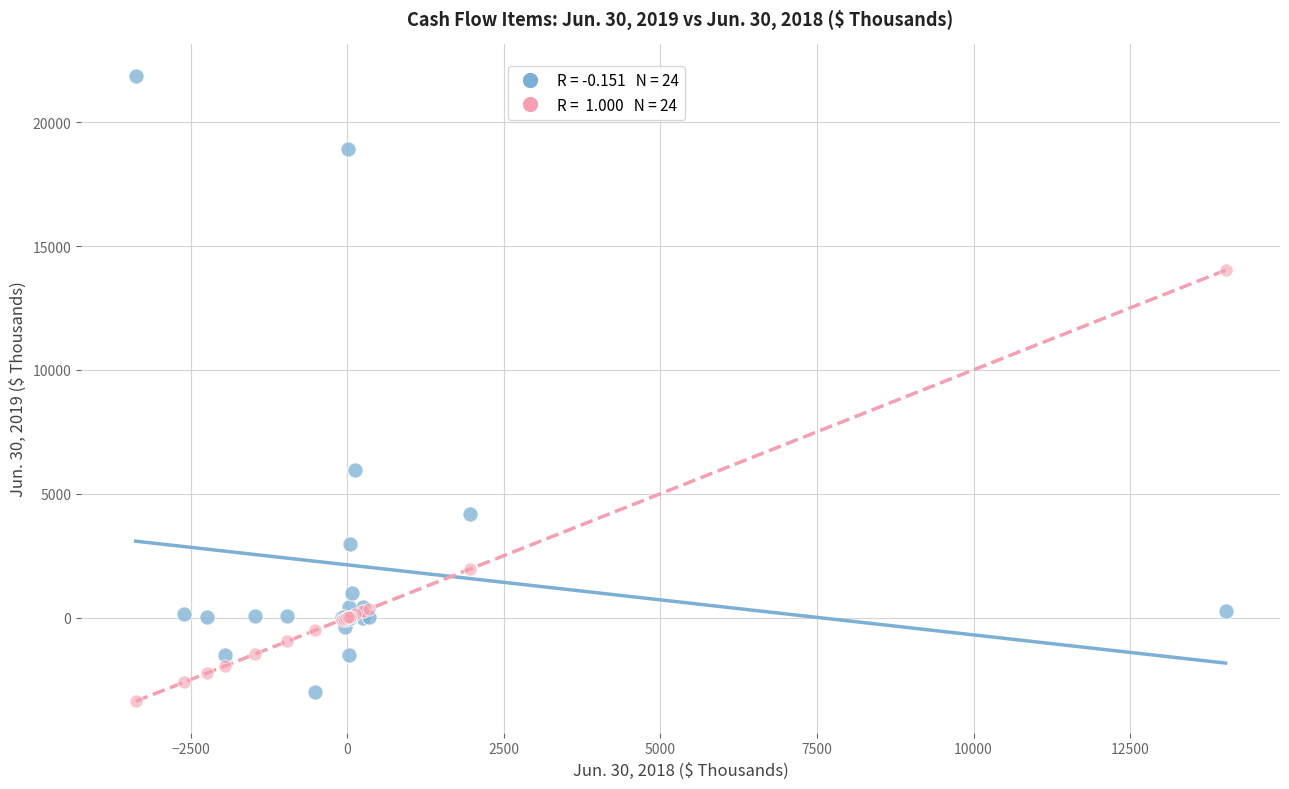

Across all series, what Y value is closest to 9247?

5954